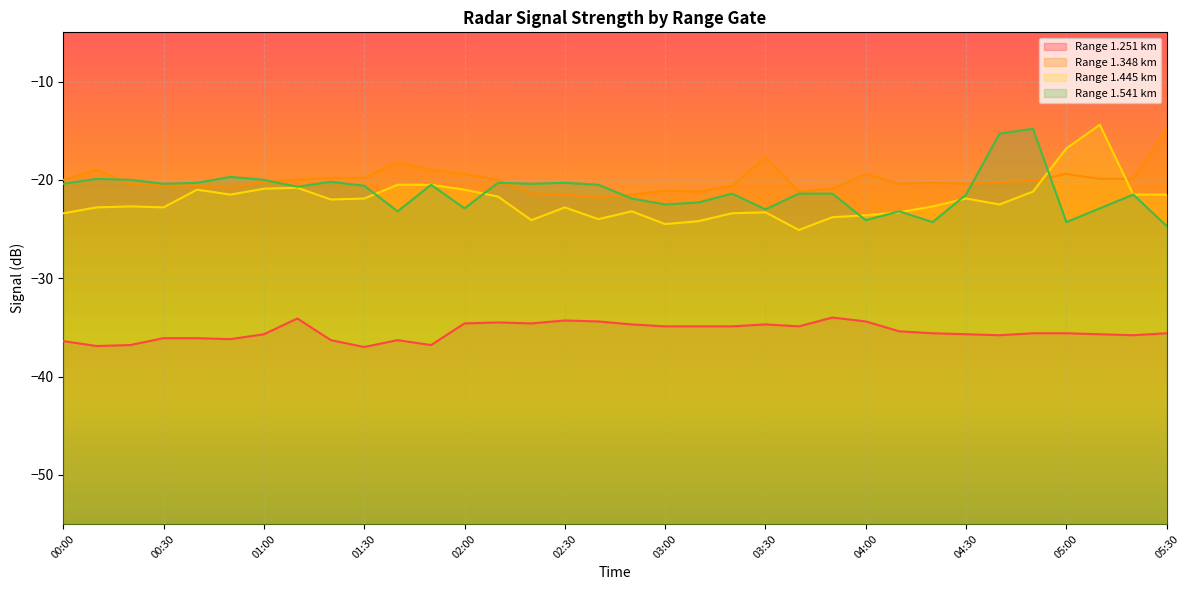

Is the value of 1.251 at 02:30 greater than the value of 1.541 at 04:20?

No